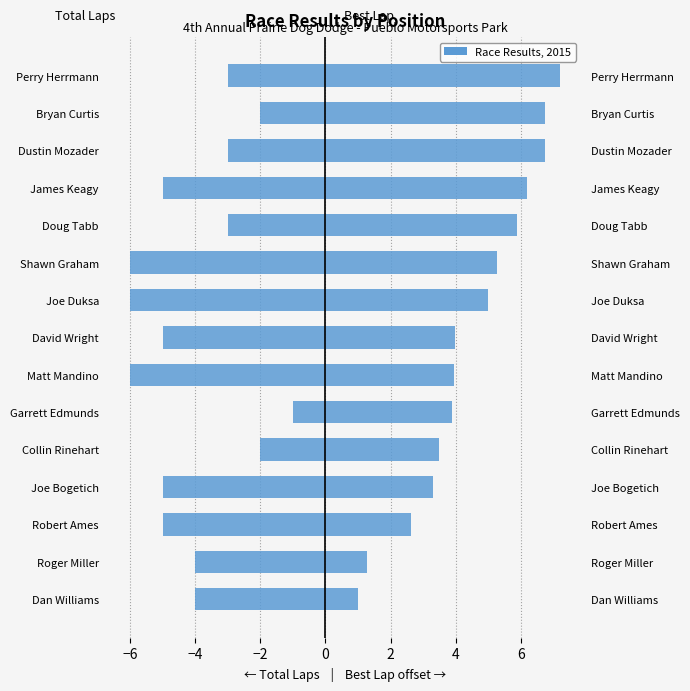

Reading left to right, transcribe all the data shown in this chart.

Total Laps: -4.0	-4.0	-5.0	-5.0	-2.0	-1.0	-6.0	-5.0	-6.0	-6.0	-3.0	-5.0	-3.0	-2.0	-3.0
Best Lap (offset): 1.0	1.3	2.6	3.3	3.5	3.9	3.9	4.0	5.0	5.3	5.9	6.2	6.8	6.8	7.2